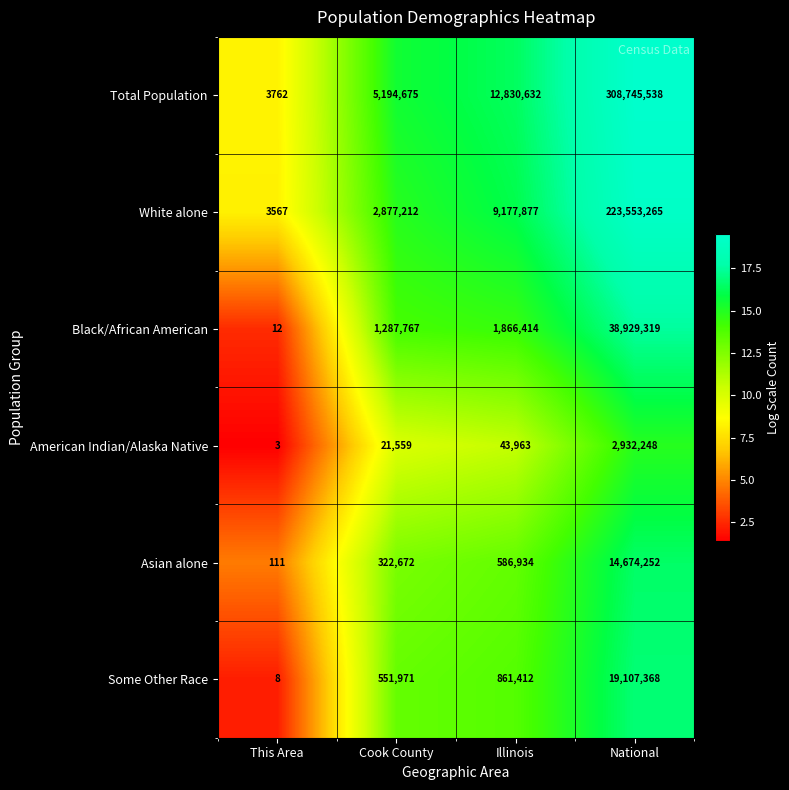

What is the approximate value of White alone at Cook County, to the nearest 100?

2877200